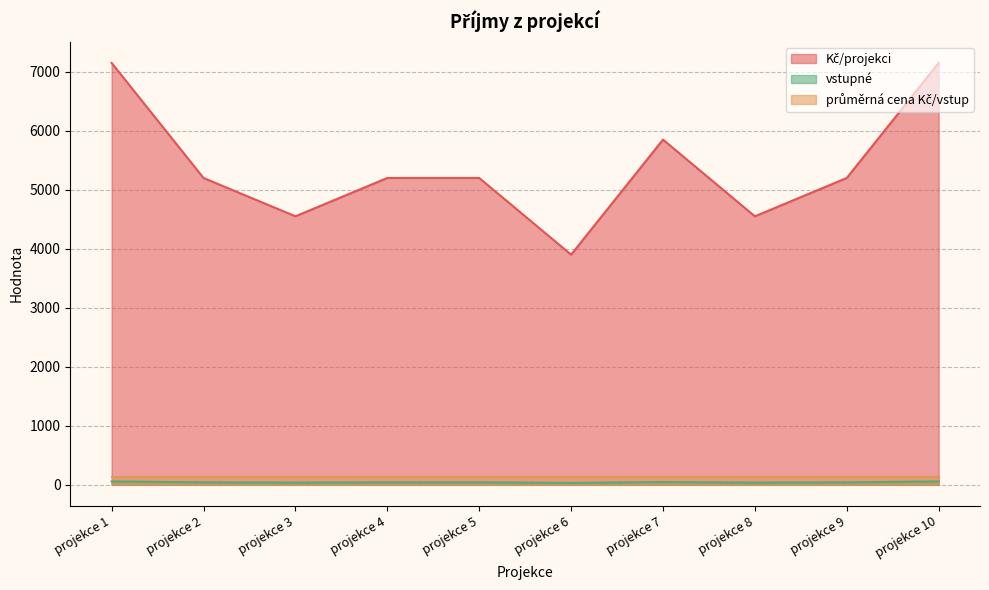

What is the smallest value displayed?

30